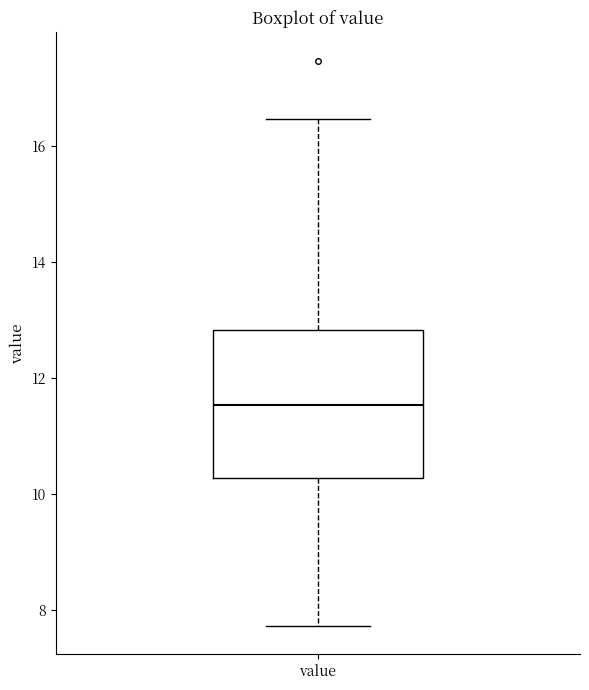

Where does the lower whisker of the box for value end on the y-axis? The values are not printed on the chart, so give them approximately, as read against the axis.

7.8